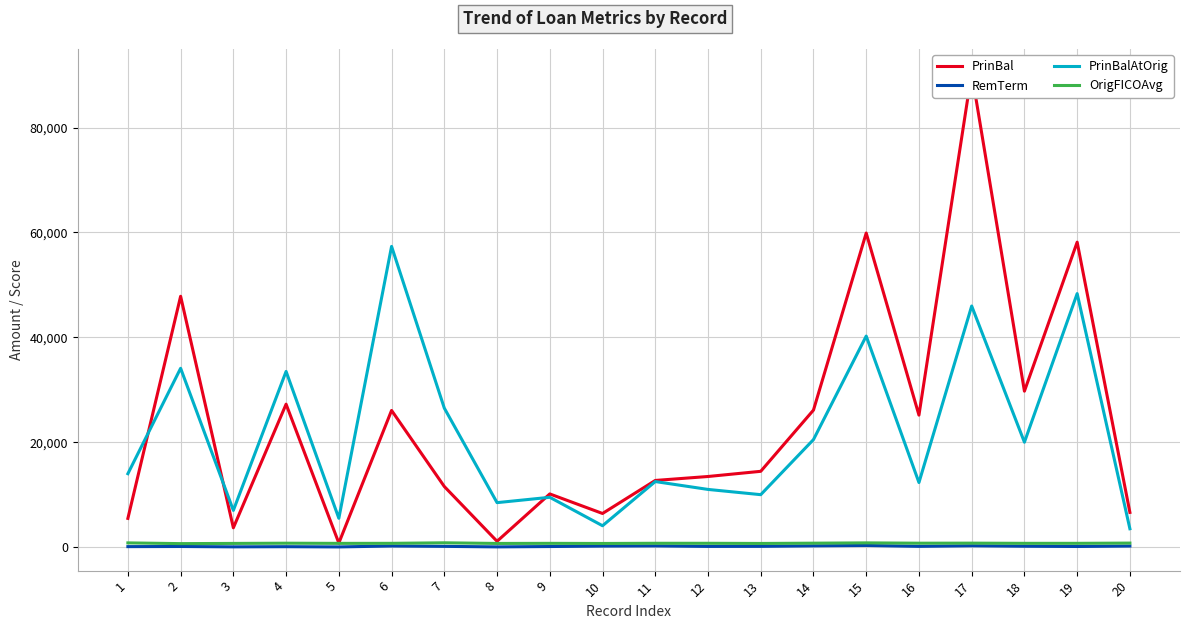

What is the difference between the maximum and minimum values in the RemTerm series?

280